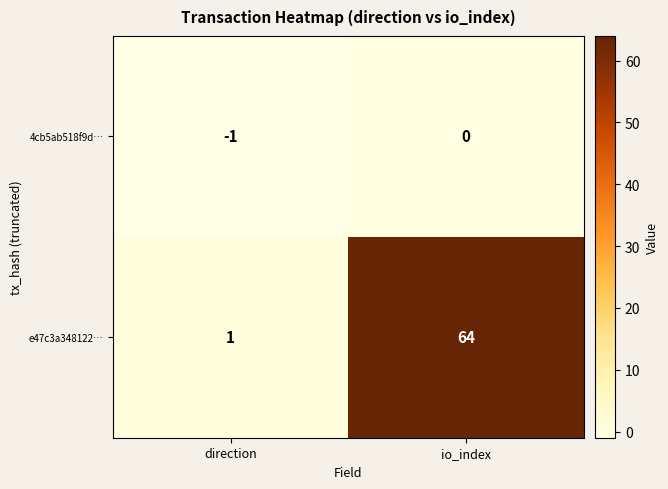

Is it true that 4cb5ab518f9d… equals -1 at io_index?

False